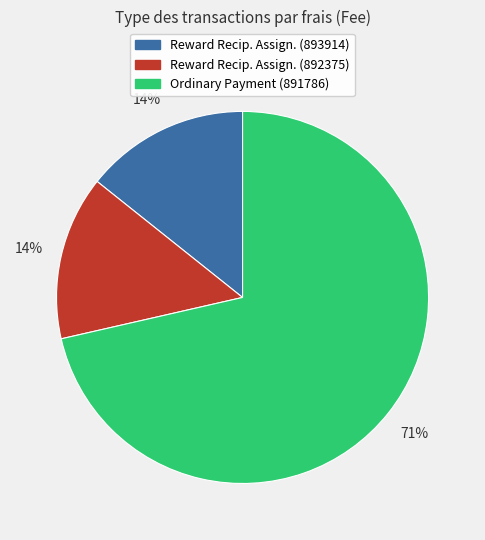

To the nearest percent, what is the average slice percentage?

33%